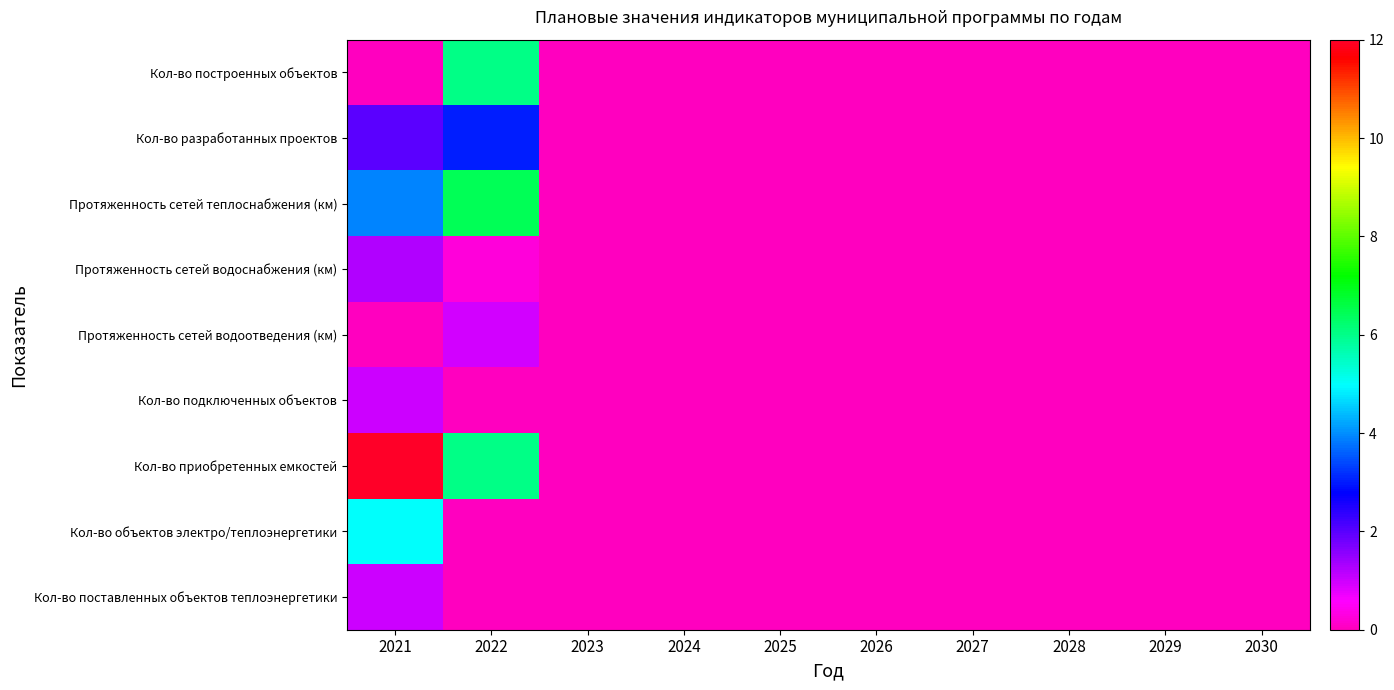

How many series are shown in this chart?

9